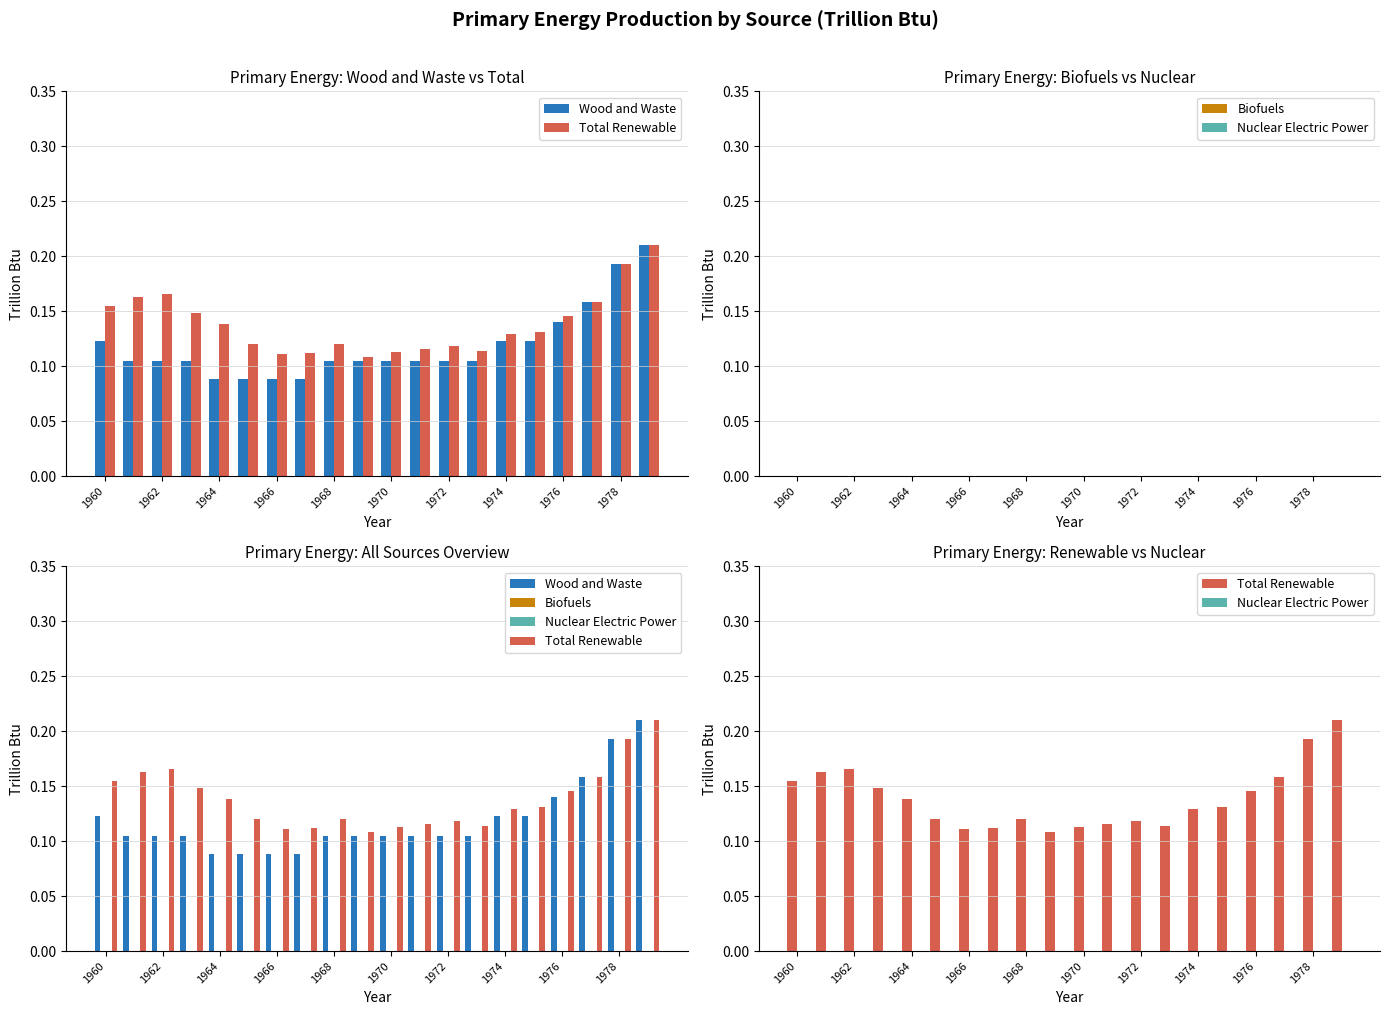

Is it true that Biofuels equals 0.0 at 1976?

True